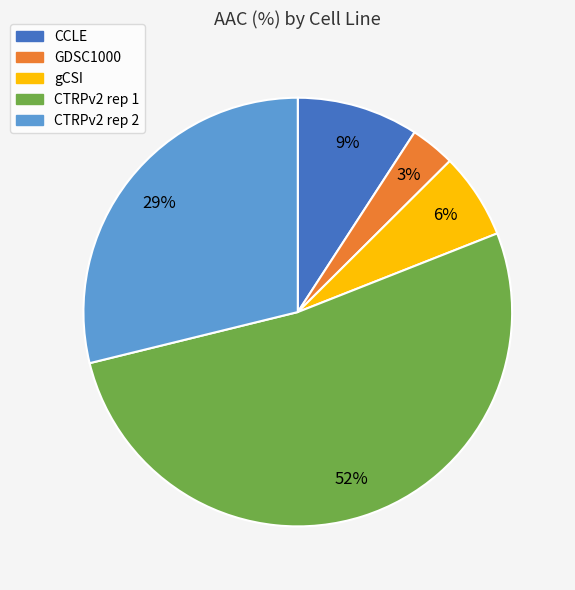

Which has a higher value, CTRPv2 rep 2 or CTRPv2 rep 1?

CTRPv2 rep 1